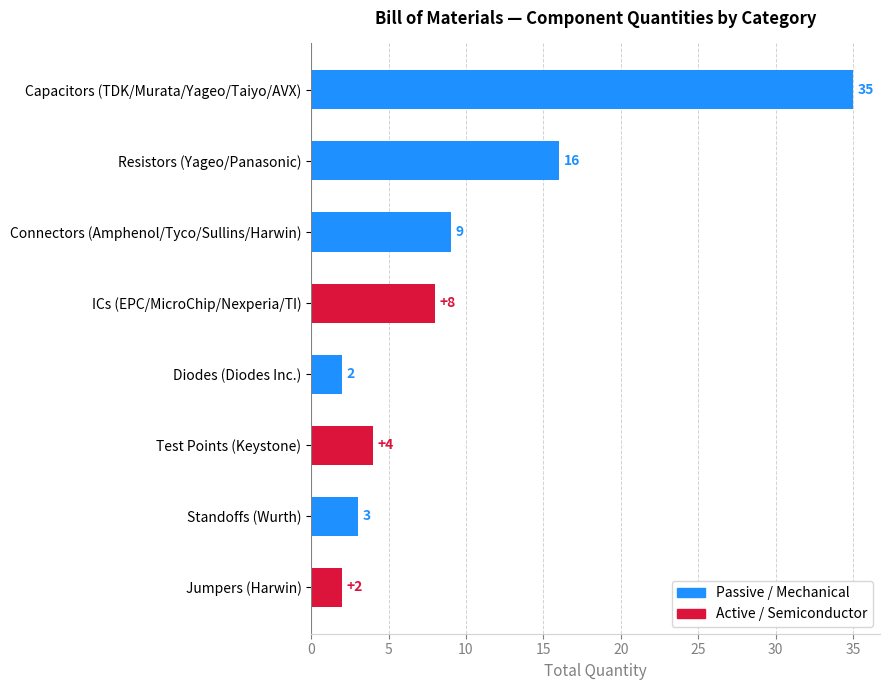

How many values are below 8?

4